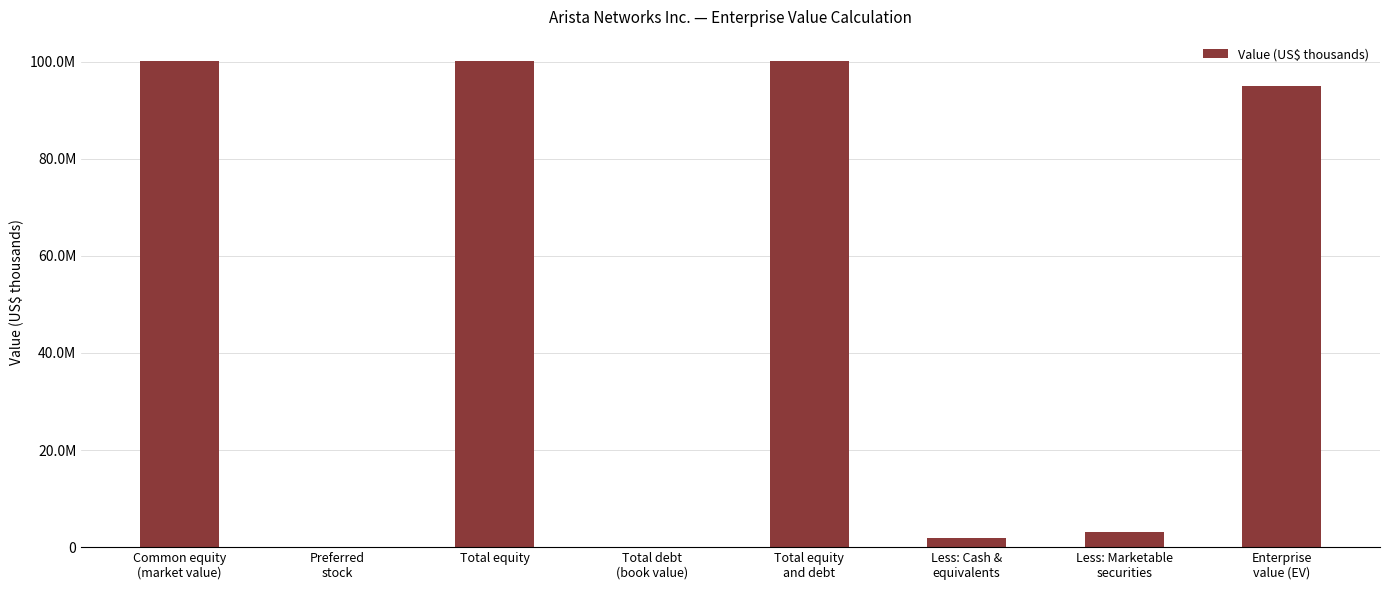

What is the change in value from Less: Cash &
equivalents to Enterprise
value (EV)?

+93138466